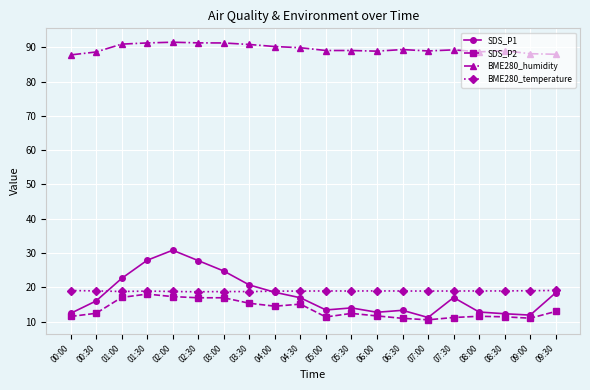

What are all the series names shown in the legend?

SDS_P1, SDS_P2, BME280_humidity, BME280_temperature